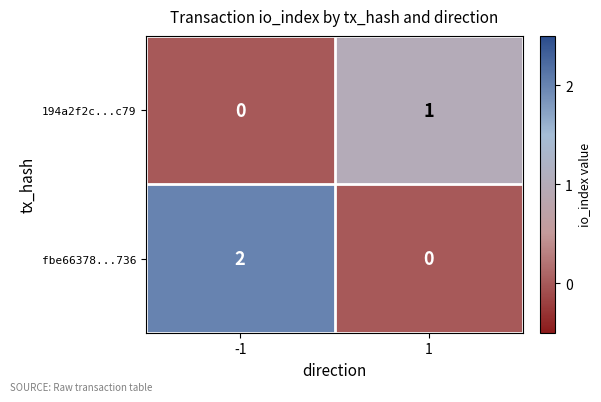

List the series in order of their peak value, highest first.

fbe66378...736, 194a2f2c...c79